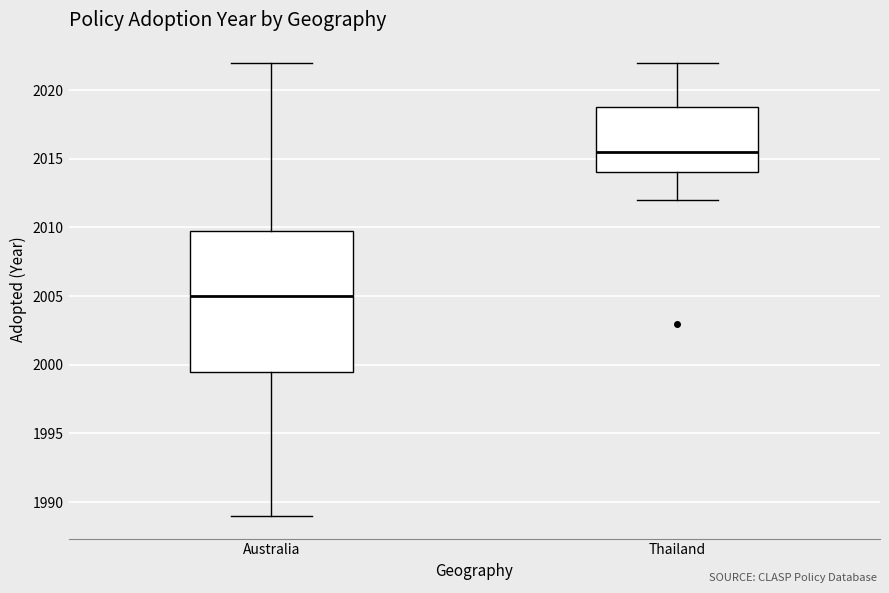

Reading left to right, read every box against the y-axis: the position of its median line, the range the box covers, and the ends of its whiskers. The values are not printed on the chart, so give them approximately, as read against the axis.

Australia: median 2005.0, box 1999.5 to 2010.0, whiskers 1989.0 to 2022.0
Thailand: median 2015.5, box 2014.0 to 2019.0, whiskers 2012.0 to 2022.0